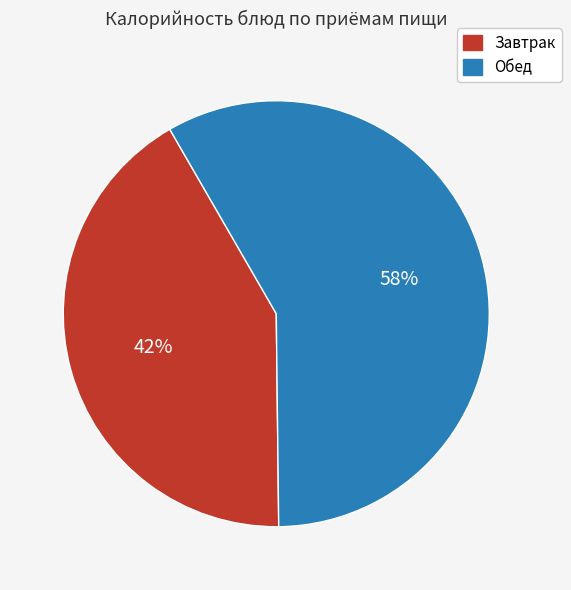

Does any single category account for the majority?

Yes